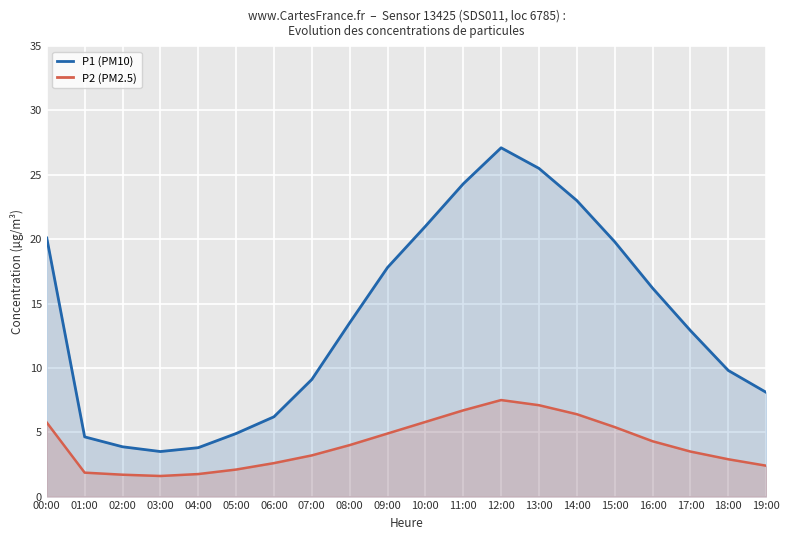

Does the chart display data point markers on the line(s)?

No